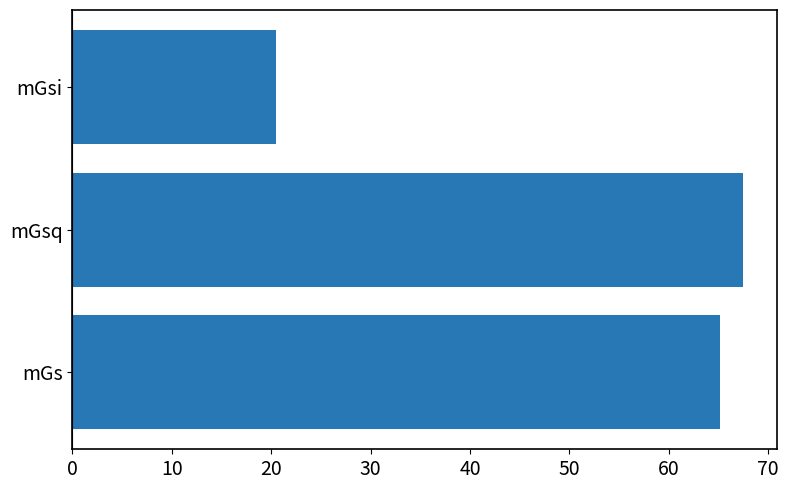

Rank the categories by value from lowest to highest.

mGsi, mGs, mGsq